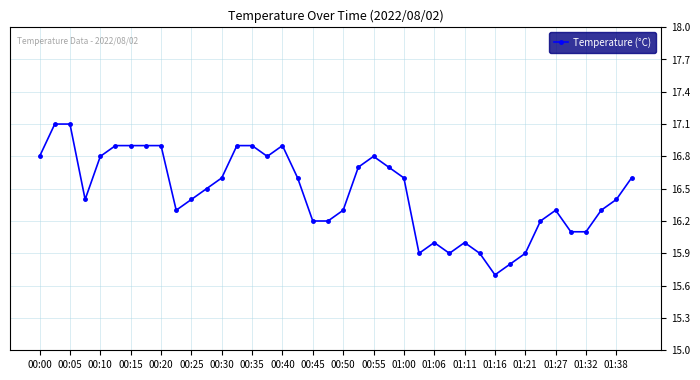

What is the maximum value shown in the chart?

17.1